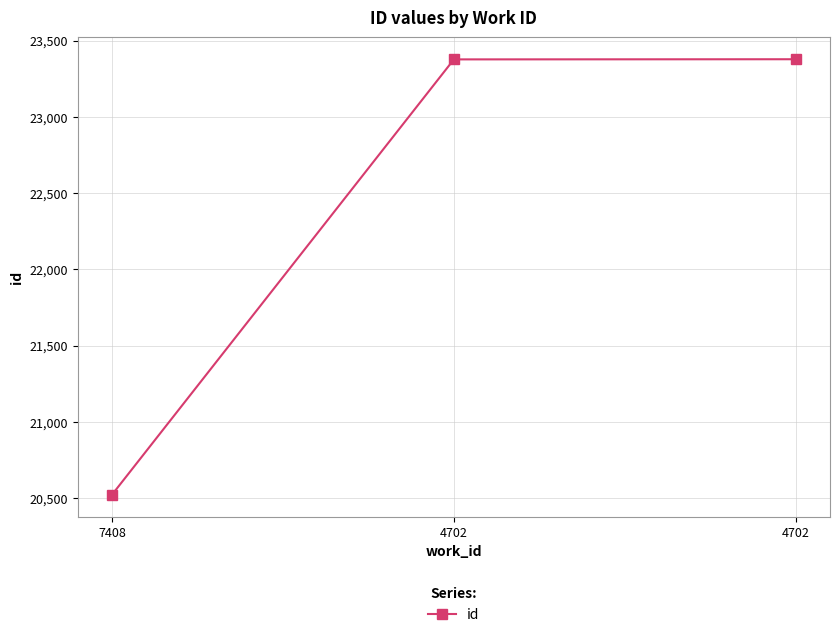

Is this an area chart (filled region under the line)?

No